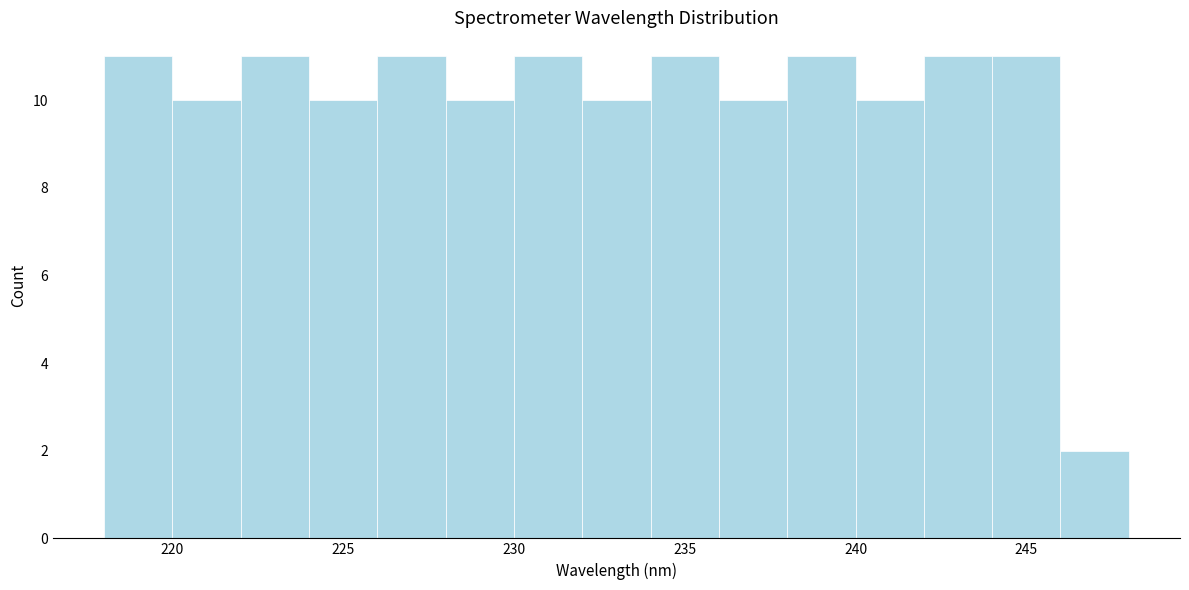

What is the height of the bar covering 226 to 228 on the x-axis? The values are not printed on the chart, so give them approximately, as read against the axis.

11